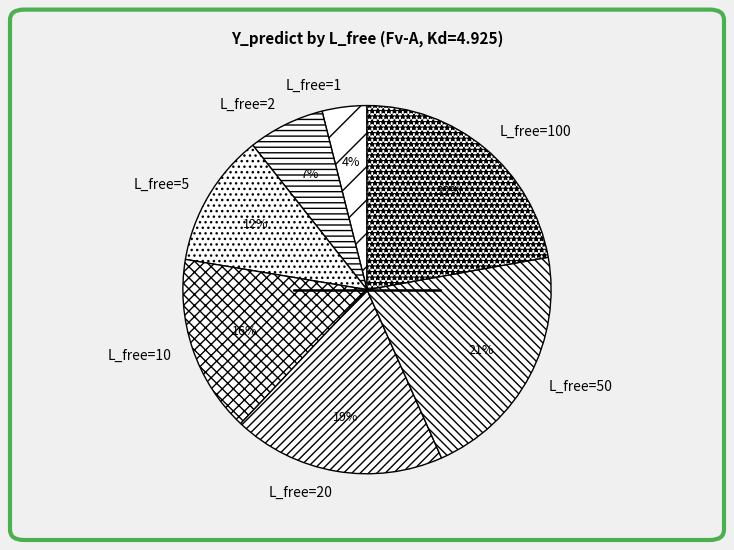

How many slices are in this pie chart?

7